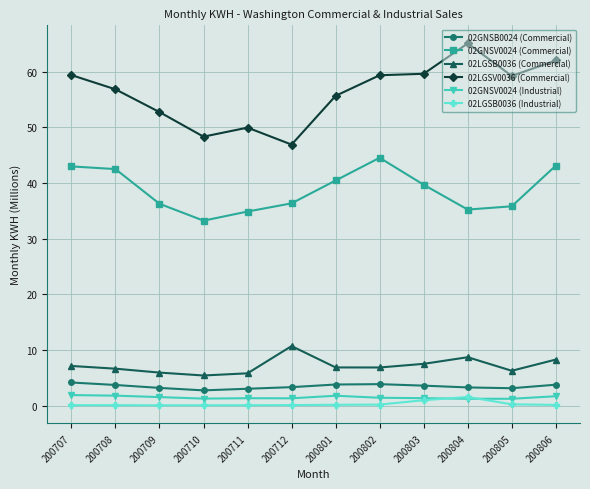

True or false: 02LGSV0036 (Commercial) has a value of 59.6 at 200803.

True